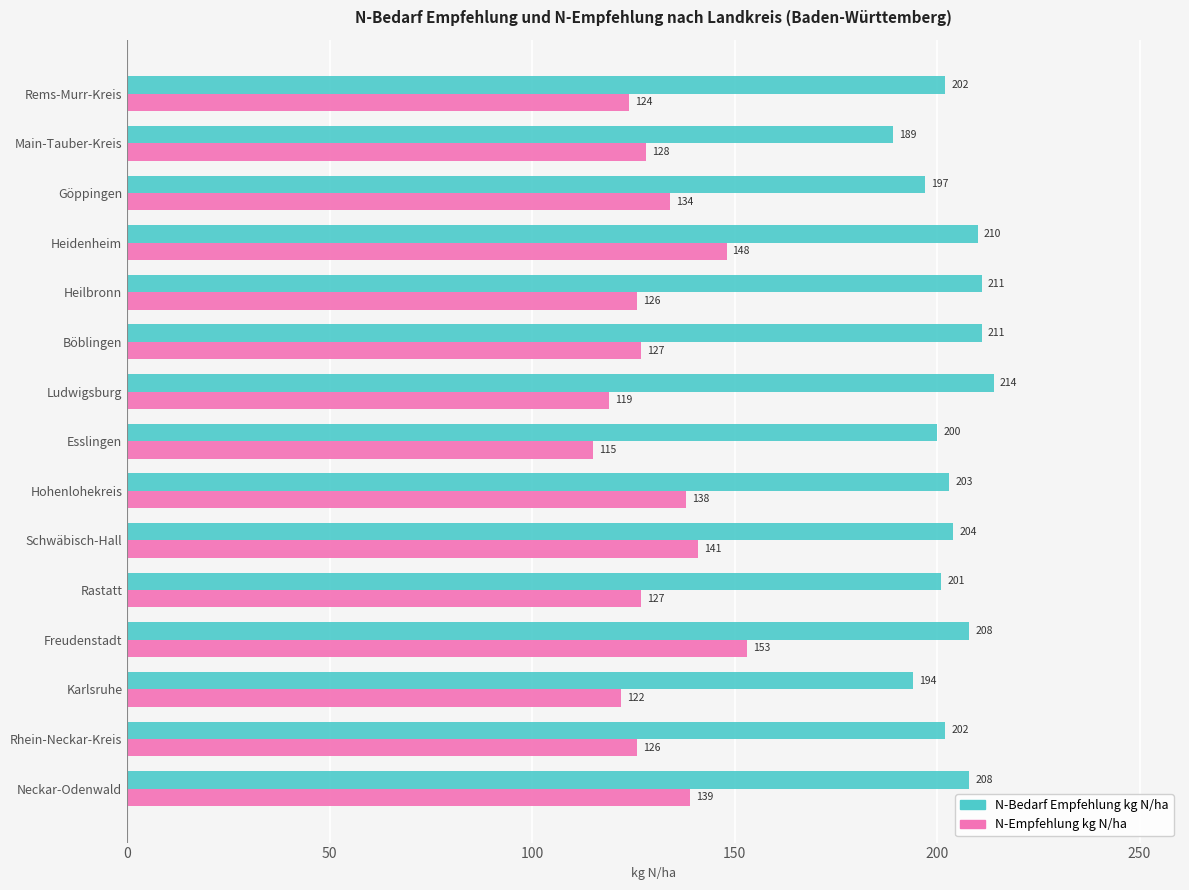

Is it true that N-Bedarf Empfehlung kg N/ha equals 343 at Heilbronn?

False